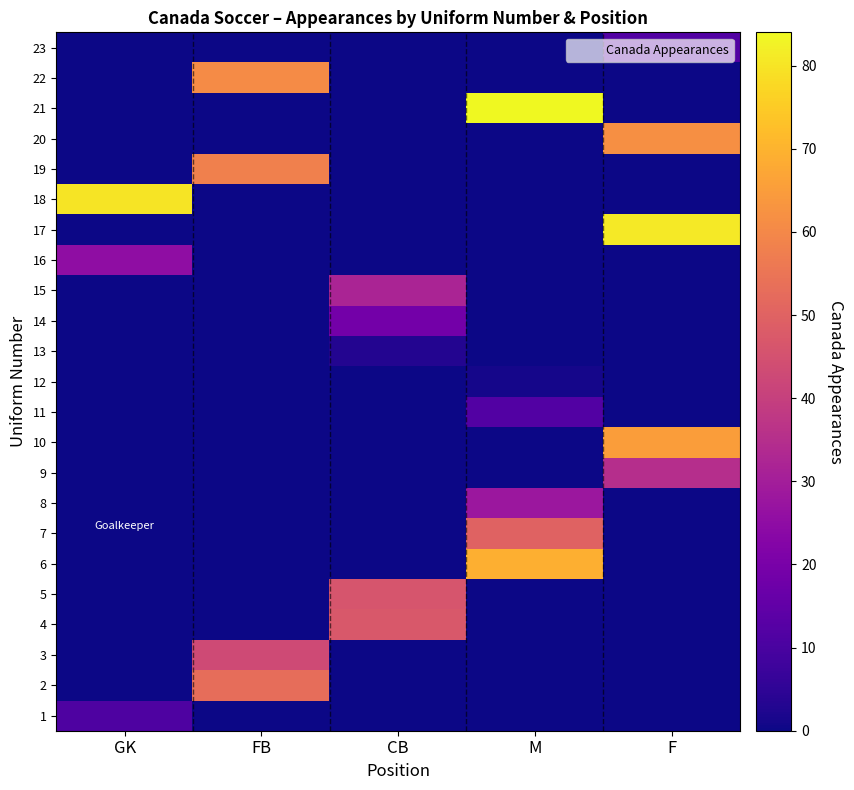

How many series are shown in this chart?

23